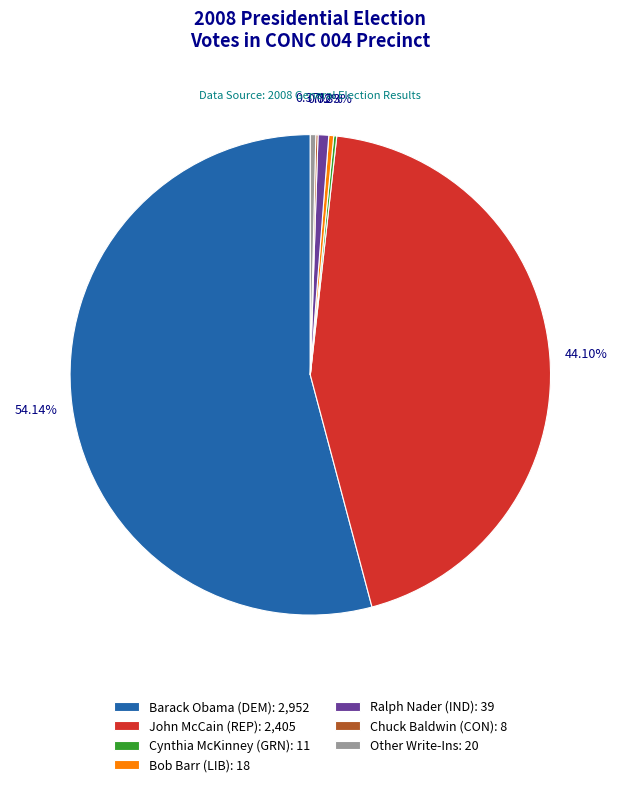

Which category has the biggest portion of the pie?

Barack Obama (DEM)